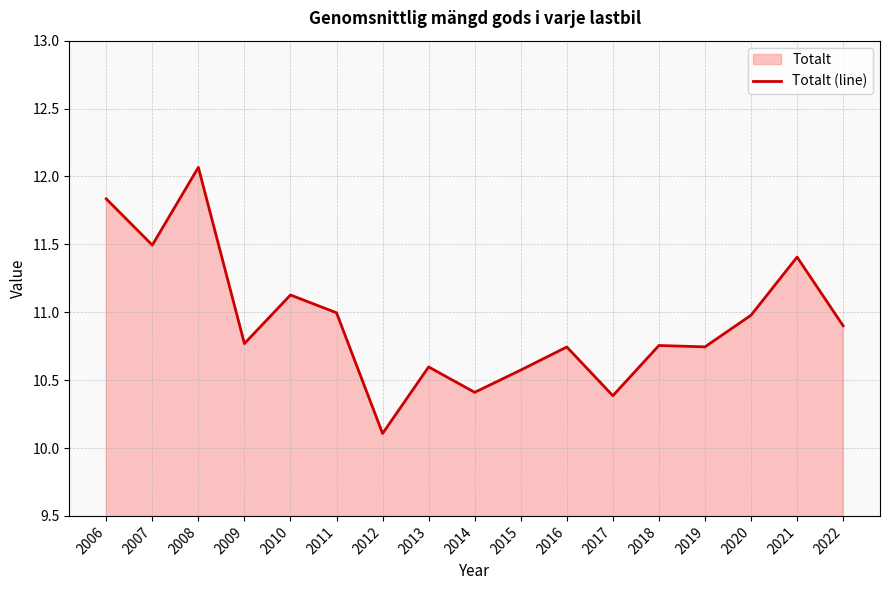

What is the value of the 2nd point from the left?

11.5